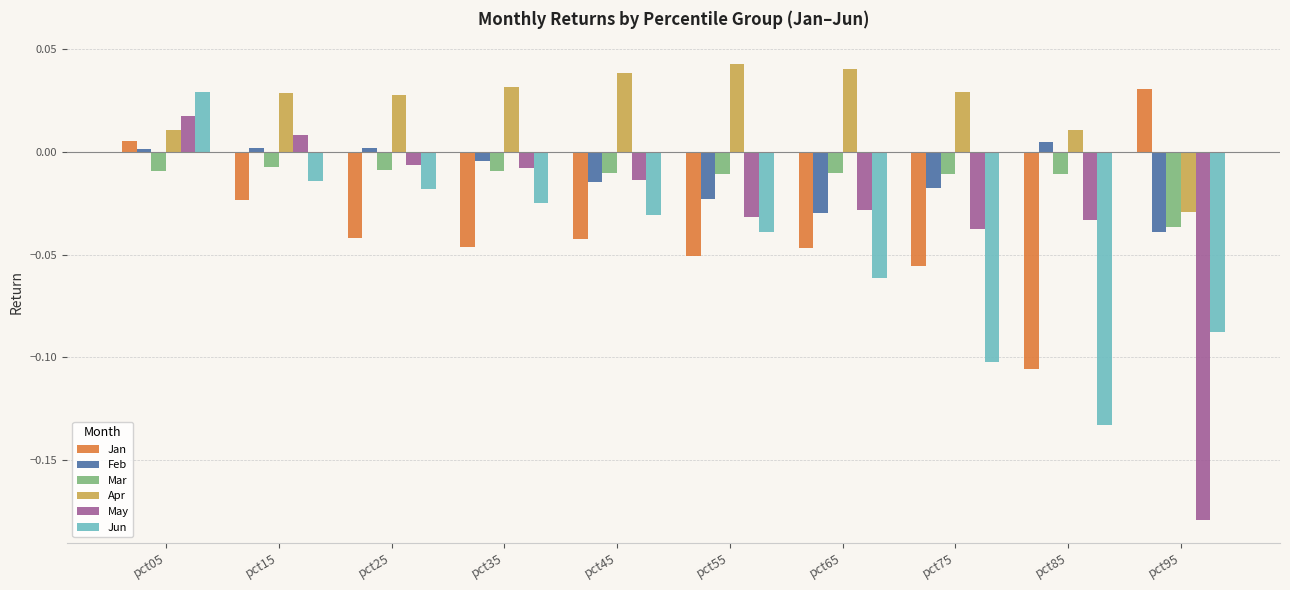

The May series shows -0.0 at pct65. True or false?

True